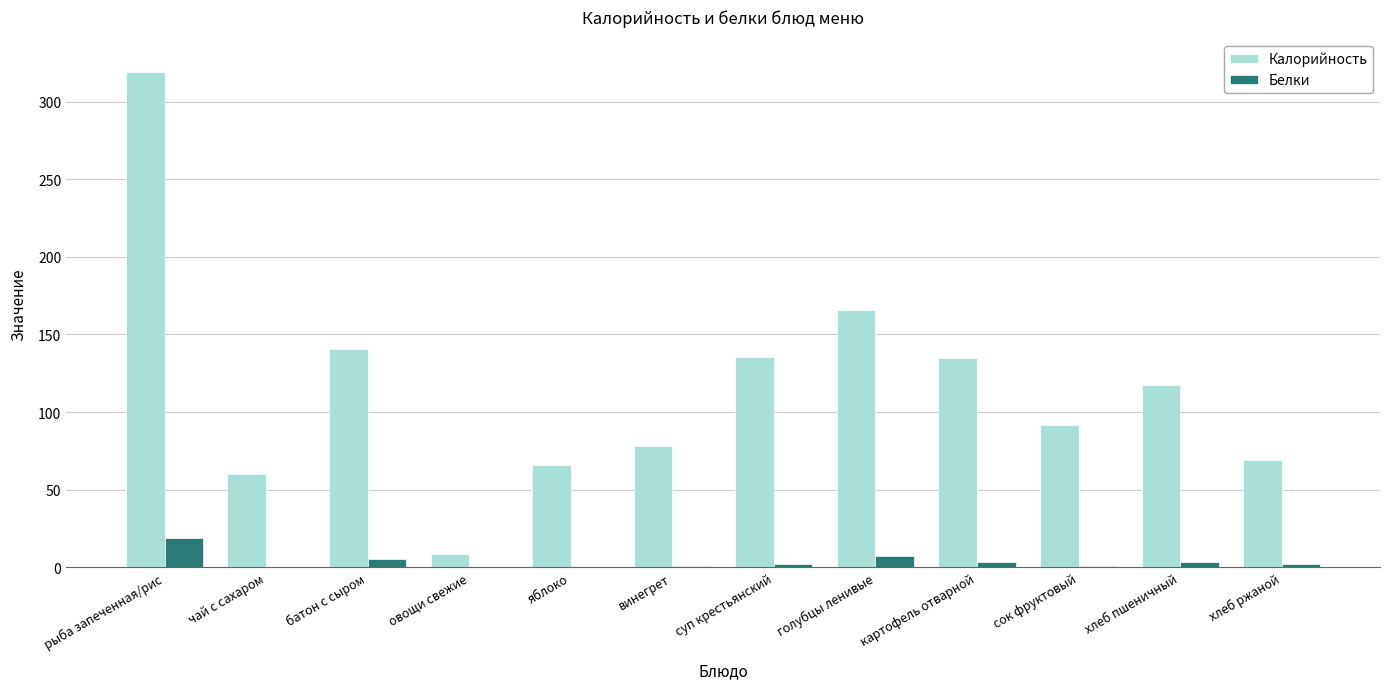

Which series changed the most between рыба запеченная/рис and картофель отварной?

Калорийность